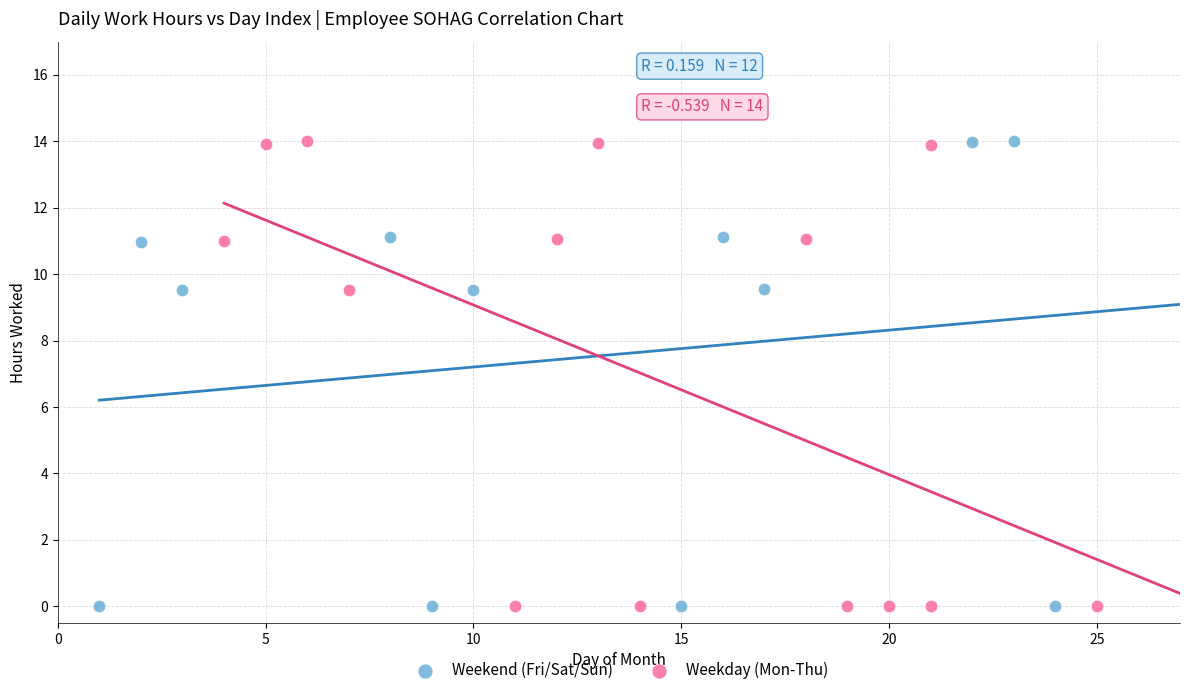

What are all the series names shown in the legend?

Weekend (Fri/Sat/Sun), Weekday (Mon-Thu)